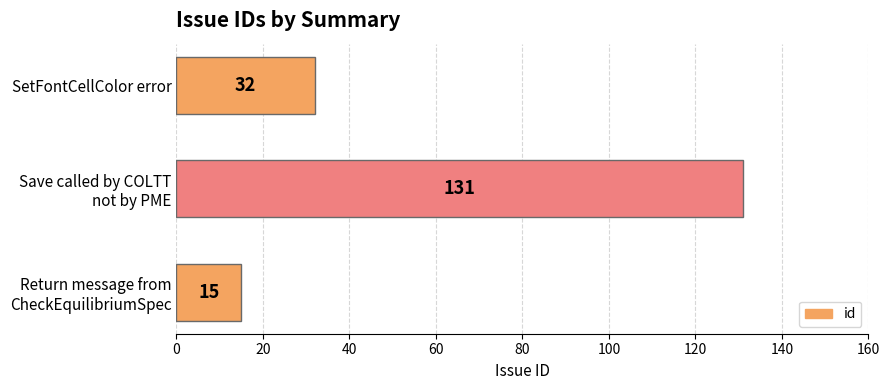

Count the number of data series in this chart.

1